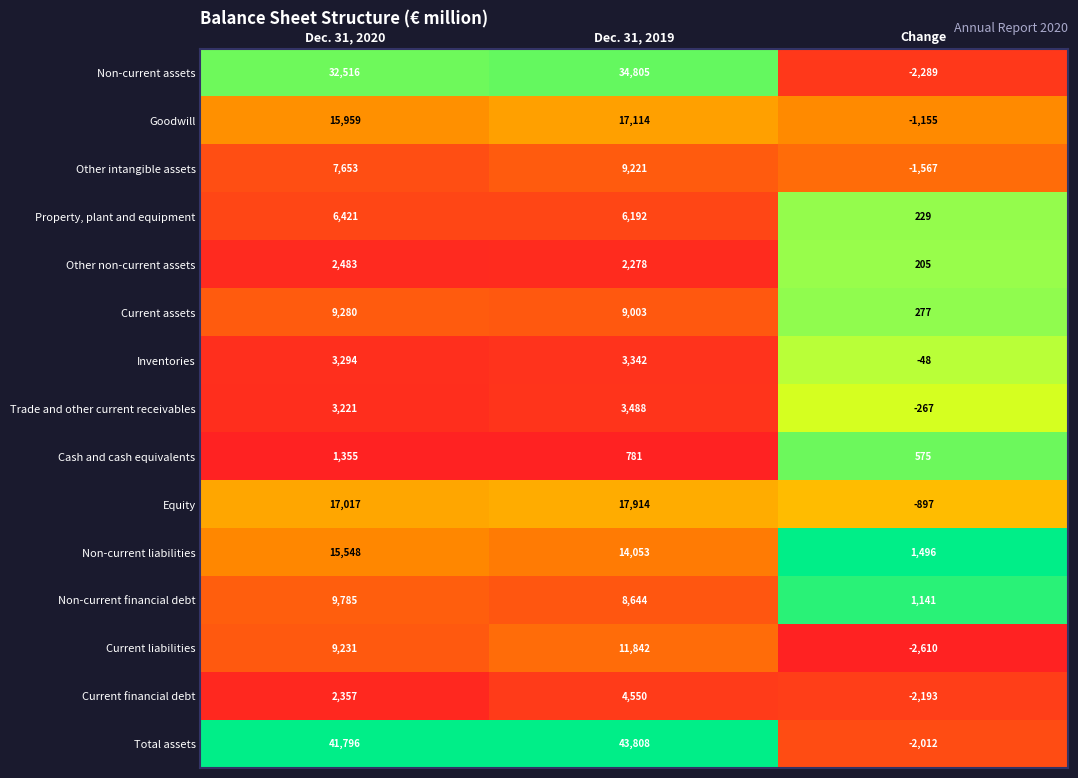

What is the difference between the maximum and minimum values in the Trade and other current receivables series?

3755